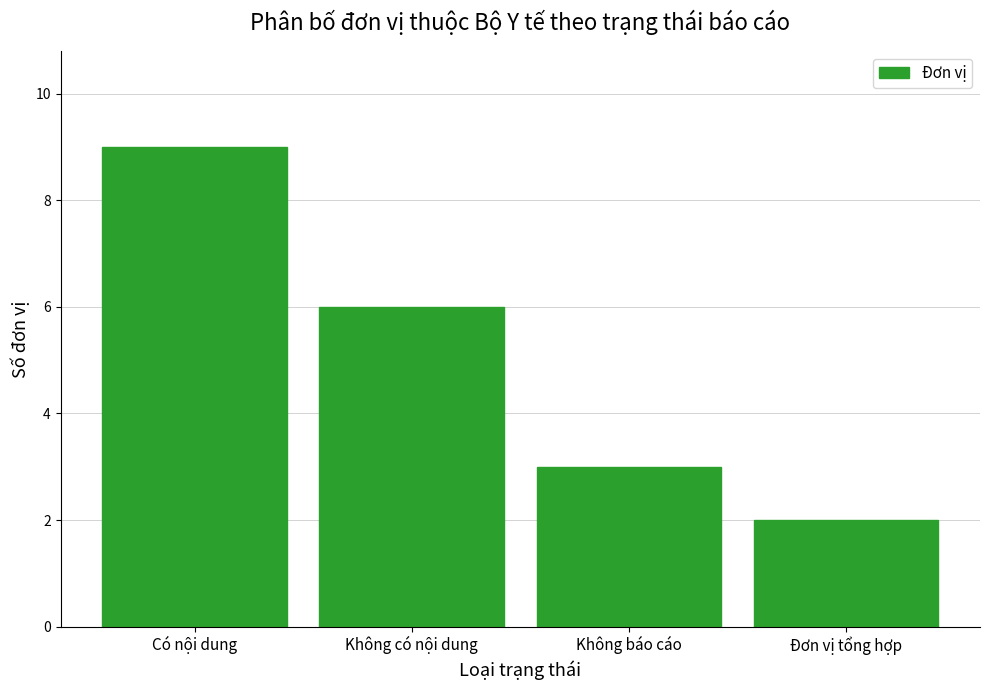

Reading right to left, transcribe all the data shown in this chart.

Đơn vị tổng hợp=2	Không báo cáo=3	Không có nội dung=6	Có nội dung=9